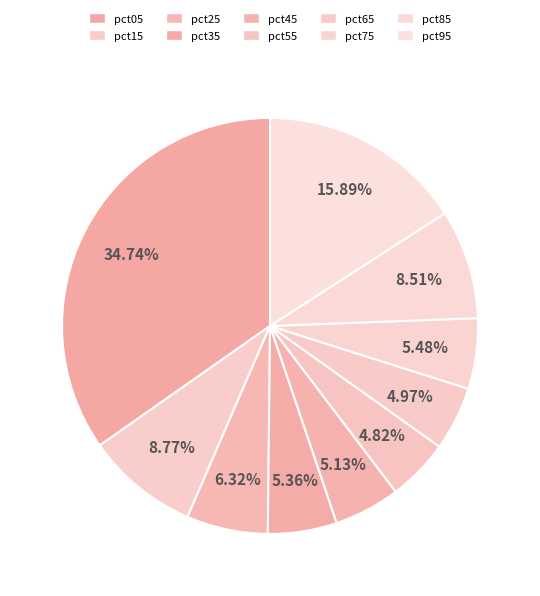

How many slices are in this pie chart?

10